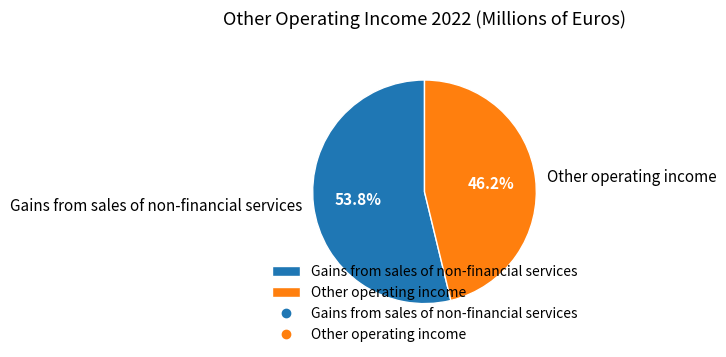

Combined, what portion of the pie is Gains from sales of non-financial services and Other operating income?

100.0%